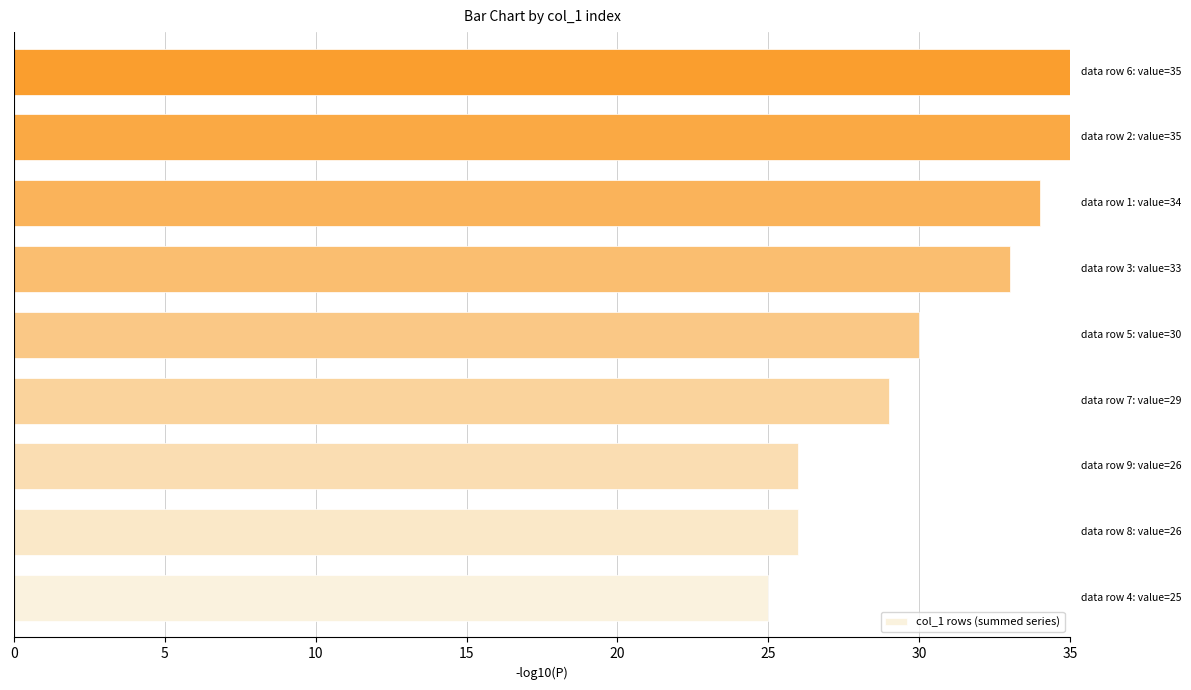

Count the values in the range 26 to 34.

6